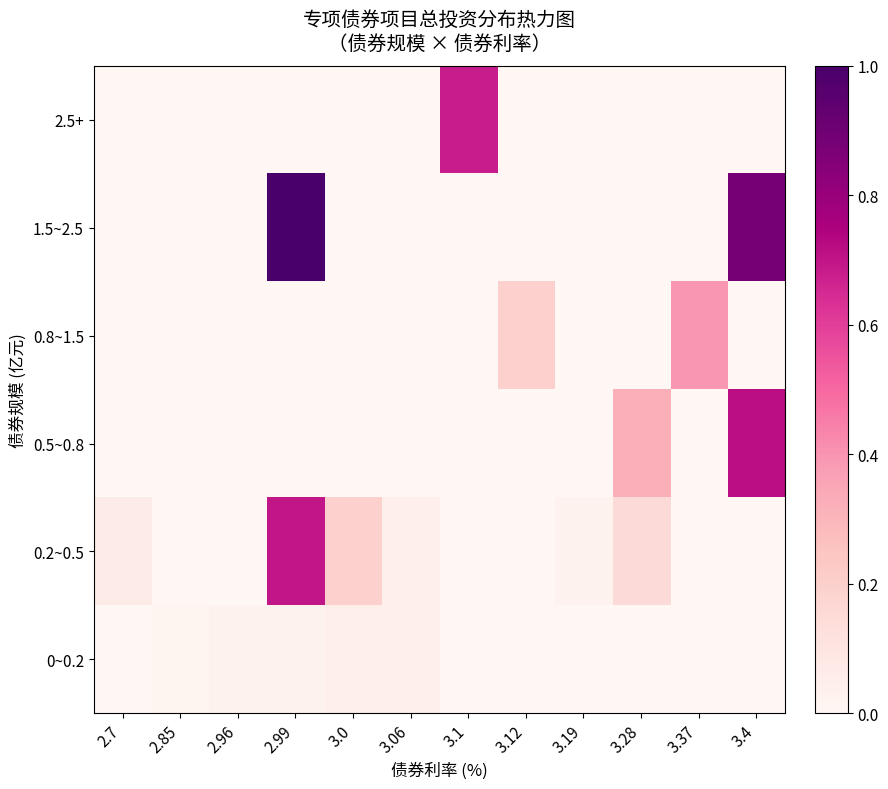

Reading left to right, list all the values displayed in this chart.

0~0.2: 2.7=0.0	2.85=0.0	2.96=0.0	2.99=0.0	3.0=0.0	3.06=0.0	3.1=0.0	3.12=0.0	3.19=0.0	3.28=0.0	3.37=0.0	3.4=0.0
0.2~0.5: 2.7=0.1	2.85=0.0	2.96=0.0	2.99=0.7	3.0=0.2	3.06=0.0	3.1=0.0	3.12=0.0	3.19=0.0	3.28=0.2	3.37=0.0	3.4=0.0
0.5~0.8: 2.7=0.0	2.85=0.0	2.96=0.0	2.99=0.0	3.0=0.0	3.06=0.0	3.1=0.0	3.12=0.0	3.19=0.0	3.28=0.3	3.37=0.0	3.4=0.7
0.8~1.5: 2.7=0.0	2.85=0.0	2.96=0.0	2.99=0.0	3.0=0.0	3.06=0.0	3.1=0.0	3.12=0.2	3.19=0.0	3.28=0.0	3.37=0.4	3.4=0.0
1.5~2.5: 2.7=0.0	2.85=0.0	2.96=0.0	2.99=1.0	3.0=0.0	3.06=0.0	3.1=0.0	3.12=0.0	3.19=0.0	3.28=0.0	3.37=0.0	3.4=0.9
2.5+: 2.7=0.0	2.85=0.0	2.96=0.0	2.99=0.0	3.0=0.0	3.06=0.0	3.1=0.7	3.12=0.0	3.19=0.0	3.28=0.0	3.37=0.0	3.4=0.0